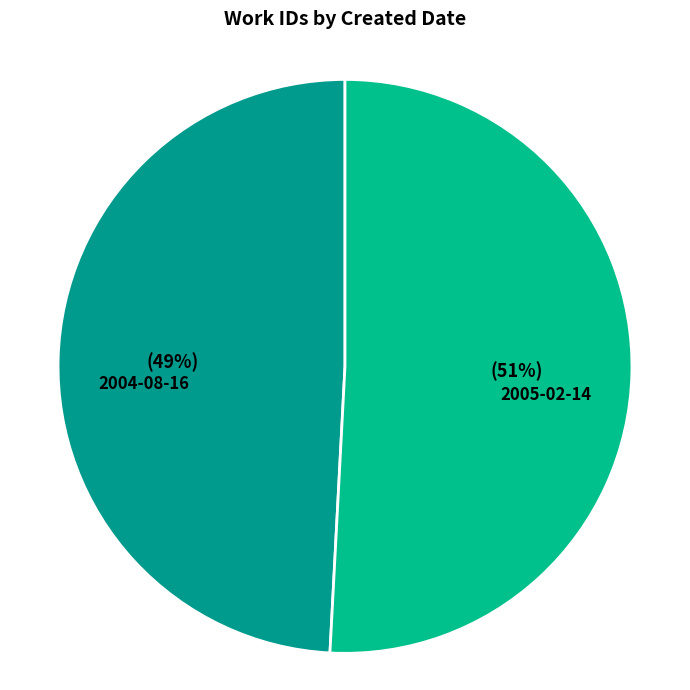

To the nearest percent, what is the combined percentage of 2004-08-16 and 2005-02-14?

100%